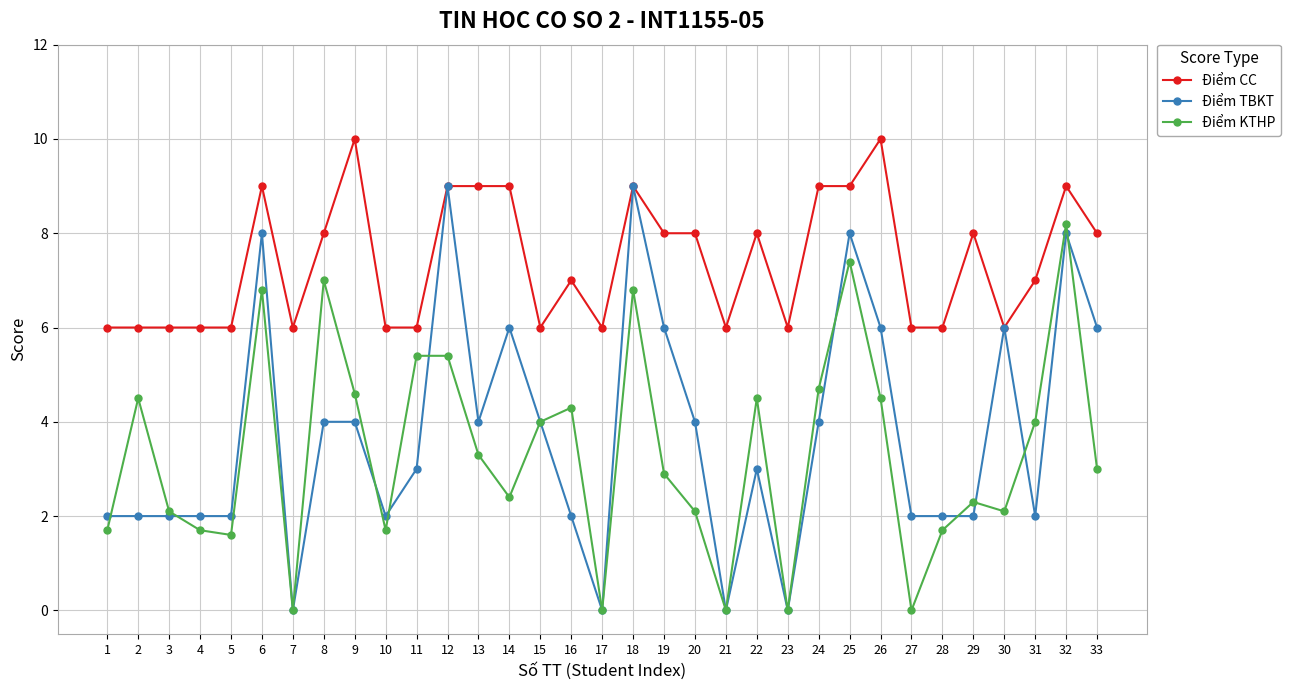

Between 18 and 32, which series saw the biggest shift?

Điểm KTHP